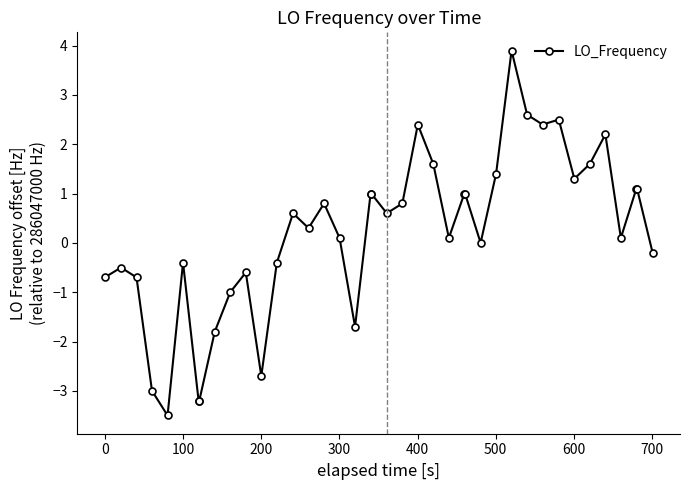

Reading left to right, extract all data points from this chart.

-0.7	-0.5	-0.7	-3.0	-3.5	-0.4	-3.2	-3.2	-1.8	-1.0	-0.6	-2.7	-0.4	0.6	0.3	0.8	0.1	-1.7	1.0	1.0	0.6	0.8	2.4	1.6	0.1	1.0	1.0	0.0	1.4	3.9	2.6	2.4	2.5	1.3	1.6	2.2	0.1	1.1	1.1	-0.2